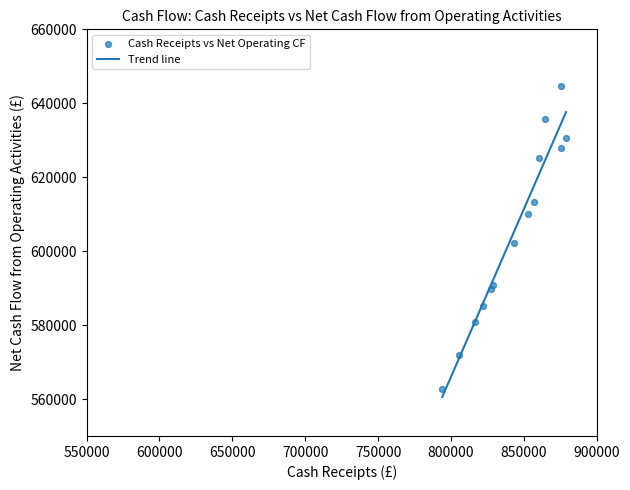

What is the range of X values (max minus min)?

84874.1